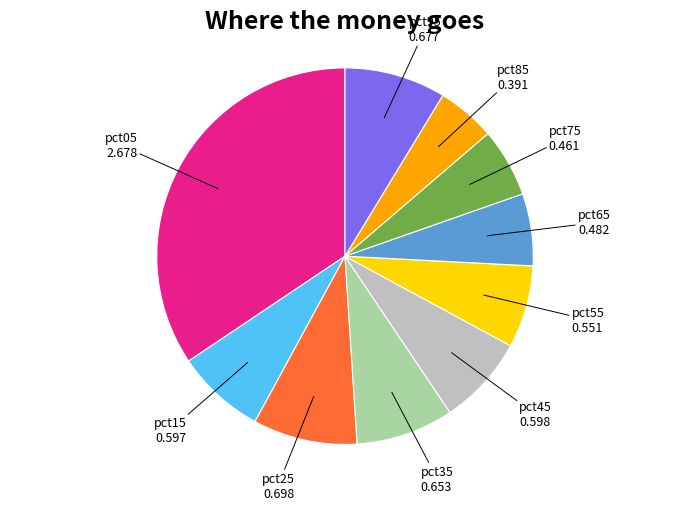

Is there any slice that represents more than half of the pie?

No